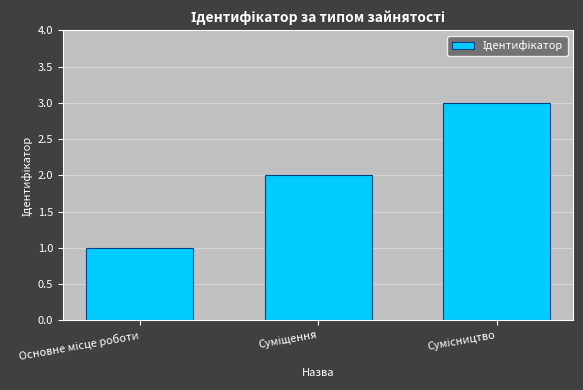

Count the values in the range 1 to 3.

3